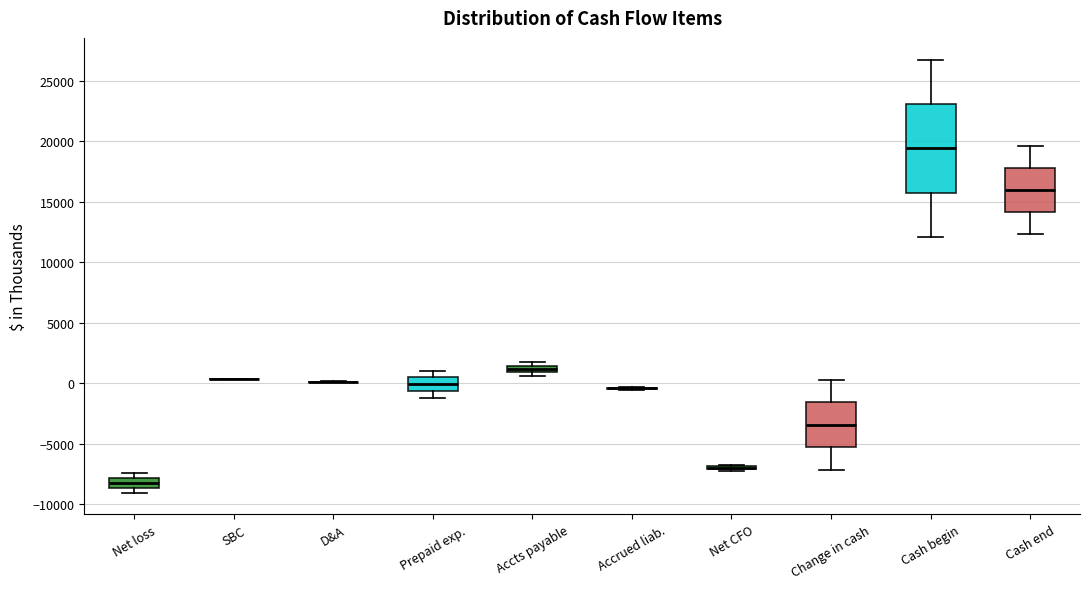

Which box is the tallest, from its lower edge to its upper edge?

Cash begin